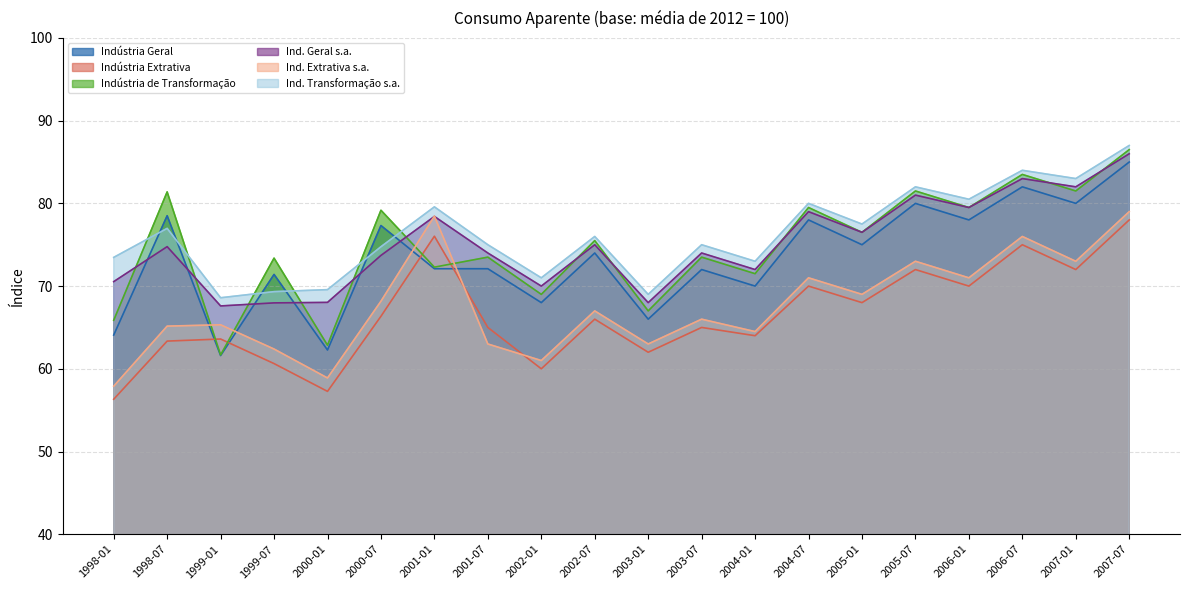

How many intersections are there between Ind. Extrativa s.a. and Indústria de Transformação?

4